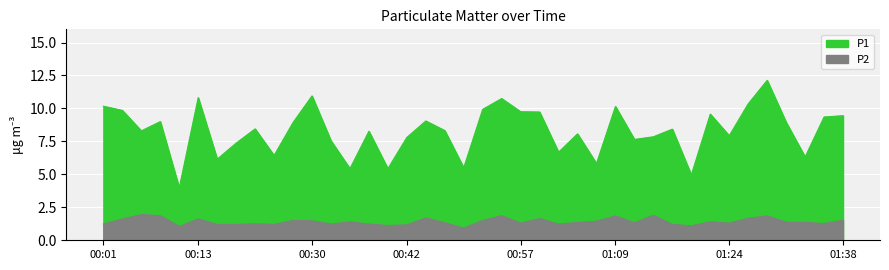

Reading left to right, list all the values displayed in this chart.

P1: 10.2	9.8	8.3	9.0	4.0	10.8	6.2	7.4	8.4	6.4	8.9	10.9	7.5	5.4	8.3	5.4	7.8	9.1	8.3	5.5	9.9	10.8	9.8	9.7	6.7	8.1	5.8	10.2	7.7	7.8	8.4	5.0	9.6	7.9	10.3	12.1	8.9	6.3	9.3	9.4
P2: 1.2	1.6	1.9	1.9	1.1	1.6	1.2	1.2	1.2	1.2	1.5	1.5	1.2	1.4	1.2	1.1	1.2	1.7	1.3	0.9	1.5	1.9	1.3	1.6	1.2	1.4	1.4	1.9	1.3	1.9	1.2	1.1	1.4	1.3	1.7	1.9	1.4	1.4	1.3	1.5